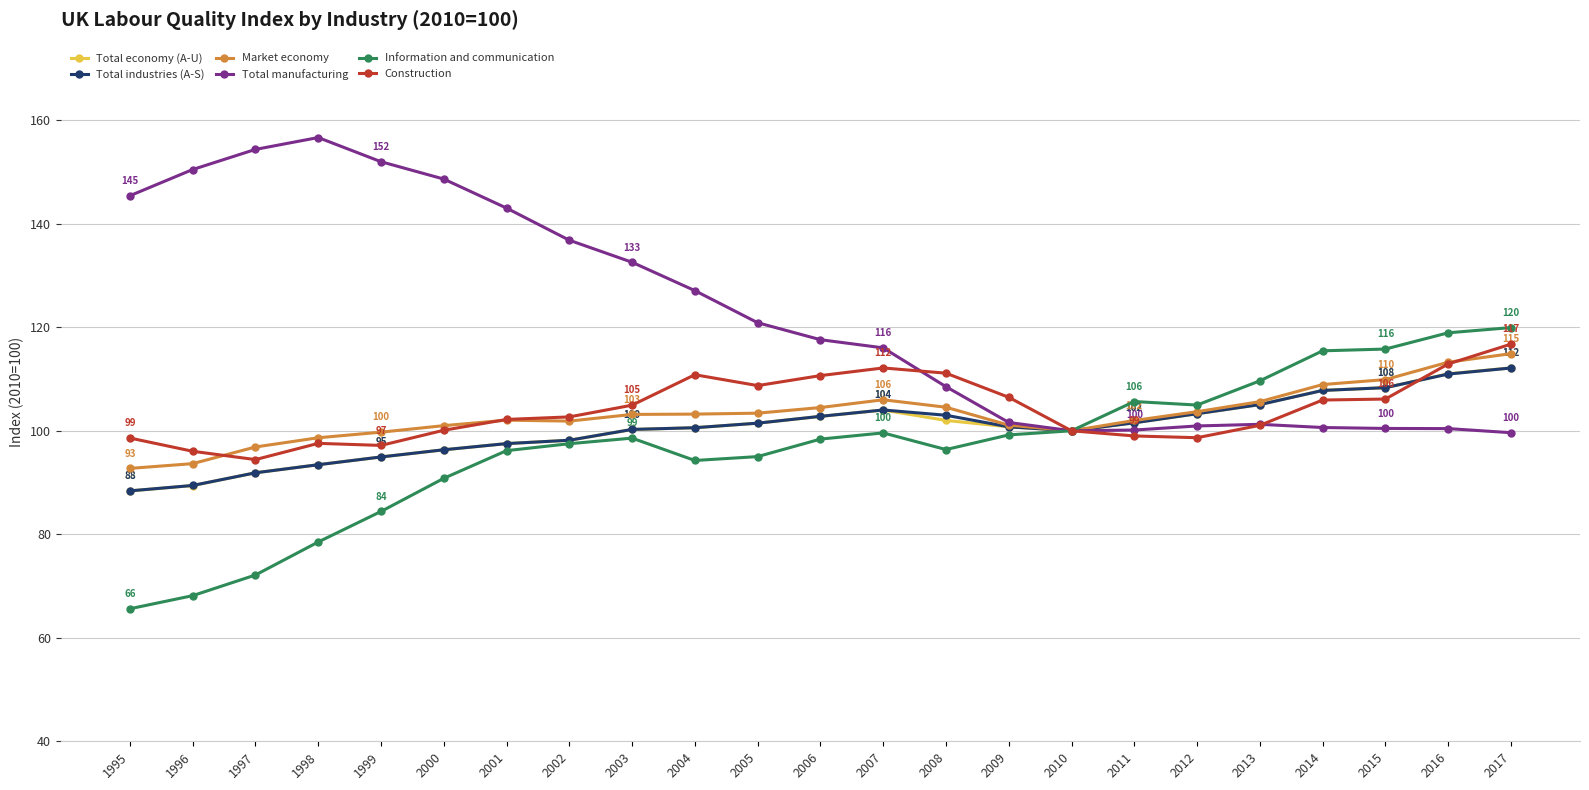

At which category is the sum across all series the highest?

2017